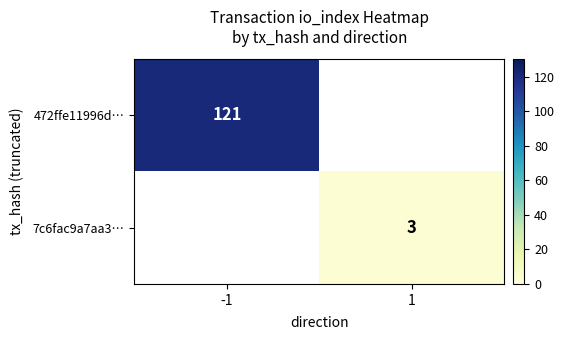

Which label corresponds to the largest value in the chart?

-1